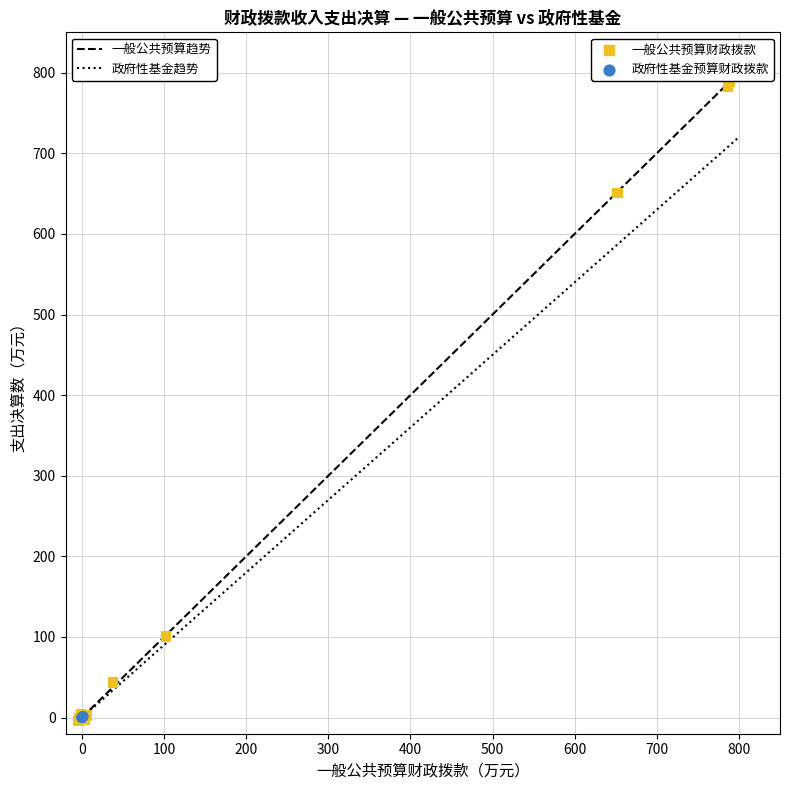

Which series has the largest Y range (max minus min)?

一般公共预算财政拨款